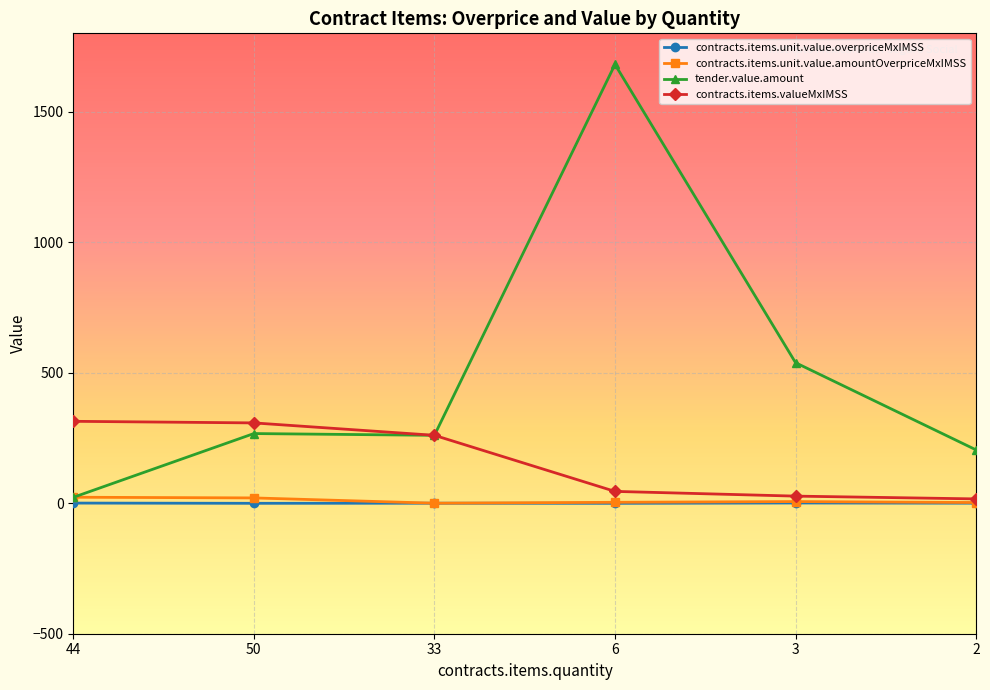

How many values in the contracts.items.valueMxIMSS series are below 260?

3